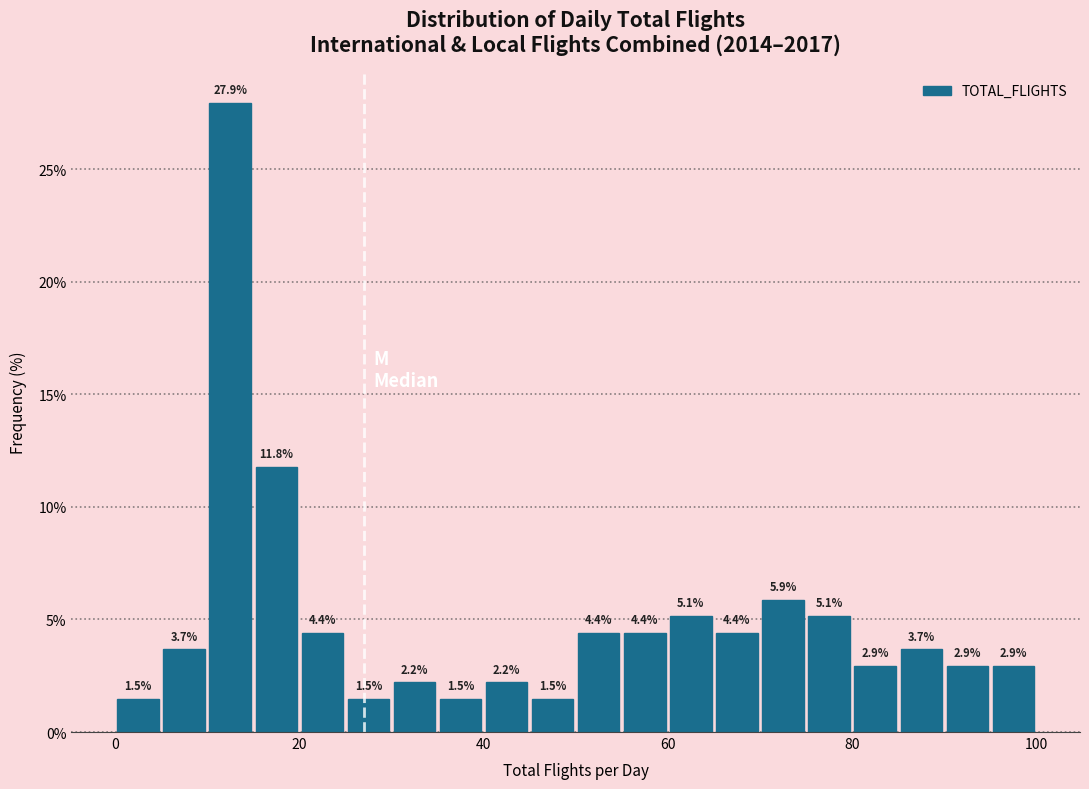

Around what value on the x-axis is the tallest bar? Give the approximate position of its centre, as read against the axis.

12